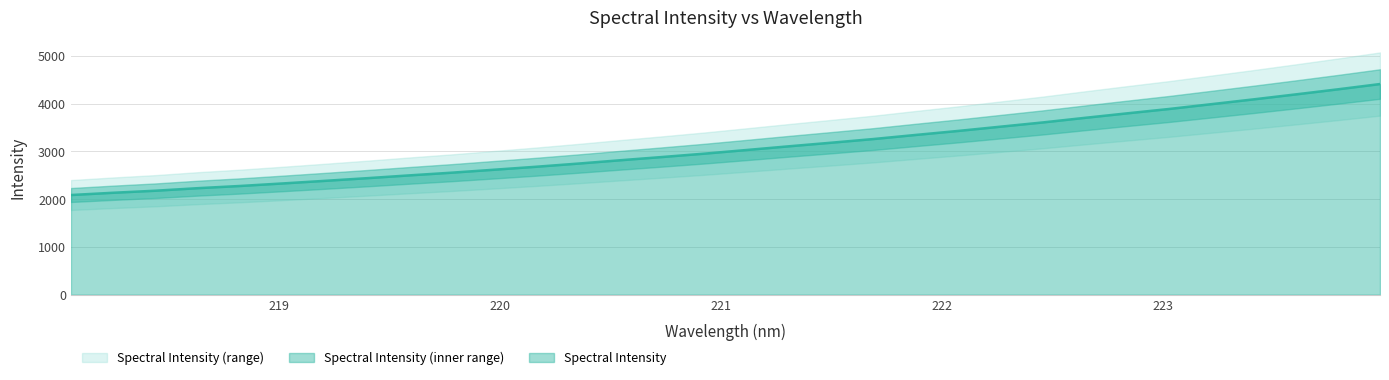

At which label does the data first exceed 3031?

221.1174